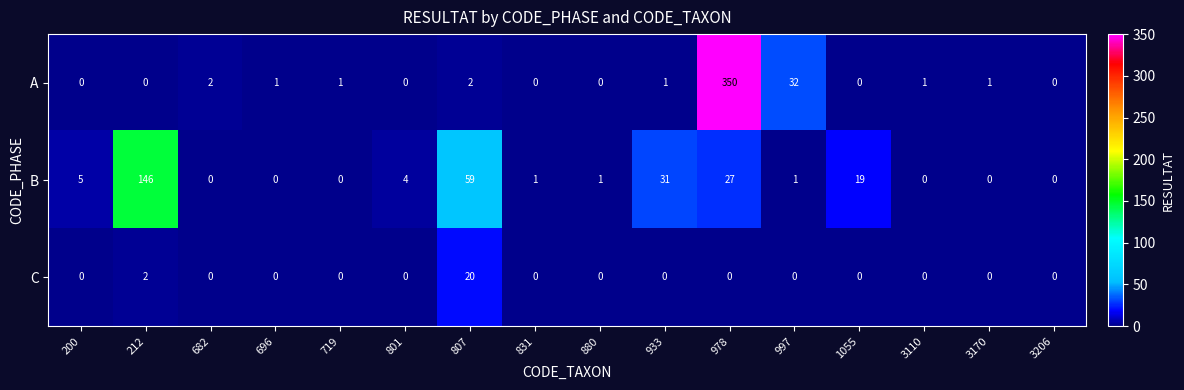

Rank the series by their maximum value, from lowest to highest.

C, B, A